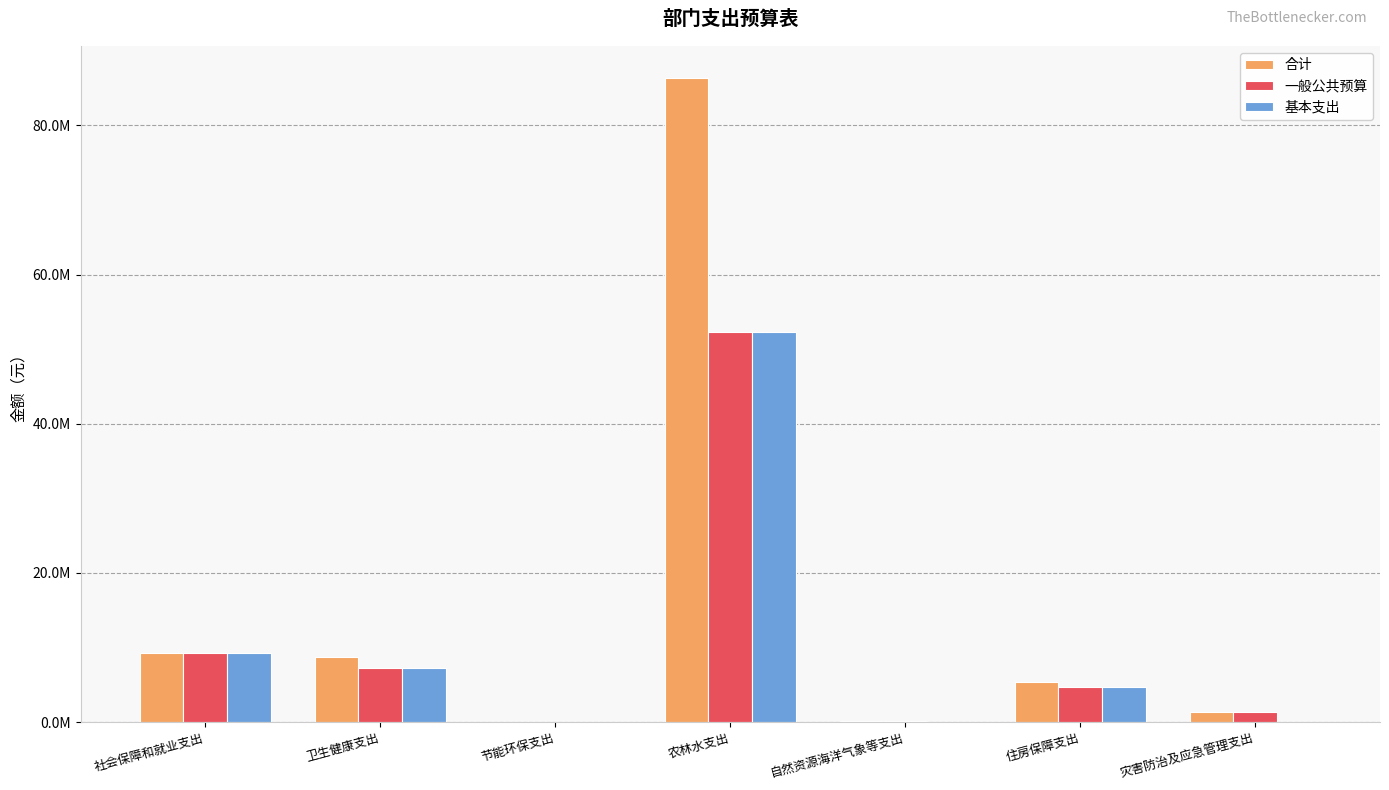

Reading right to left, extract all data points from this chart.

合计: 灾害防治及应急管理支出=1303269.0	住房保障支出=5353300.0	自然资源海洋气象等支出=139540.1	农林水支出=86337182.1	节能环保支出=5278.6	卫生健康支出=8672009.4	社会保障和就业支出=9233632.4
一般公共预算: 灾害防治及应急管理支出=1303269.0	住房保障支出=4700000.0	自然资源海洋气象等支出=139540.1	农林水支出=52371982.1	节能环保支出=5278.6	卫生健康支出=7291909.4	社会保障和就业支出=9233632.4
基本支出: 灾害防治及应急管理支出=0.0	住房保障支出=4700000.0	自然资源海洋气象等支出=0.0	农林水支出=52302424.1	节能环保支出=0.0	卫生健康支出=7291909.4	社会保障和就业支出=9233632.4